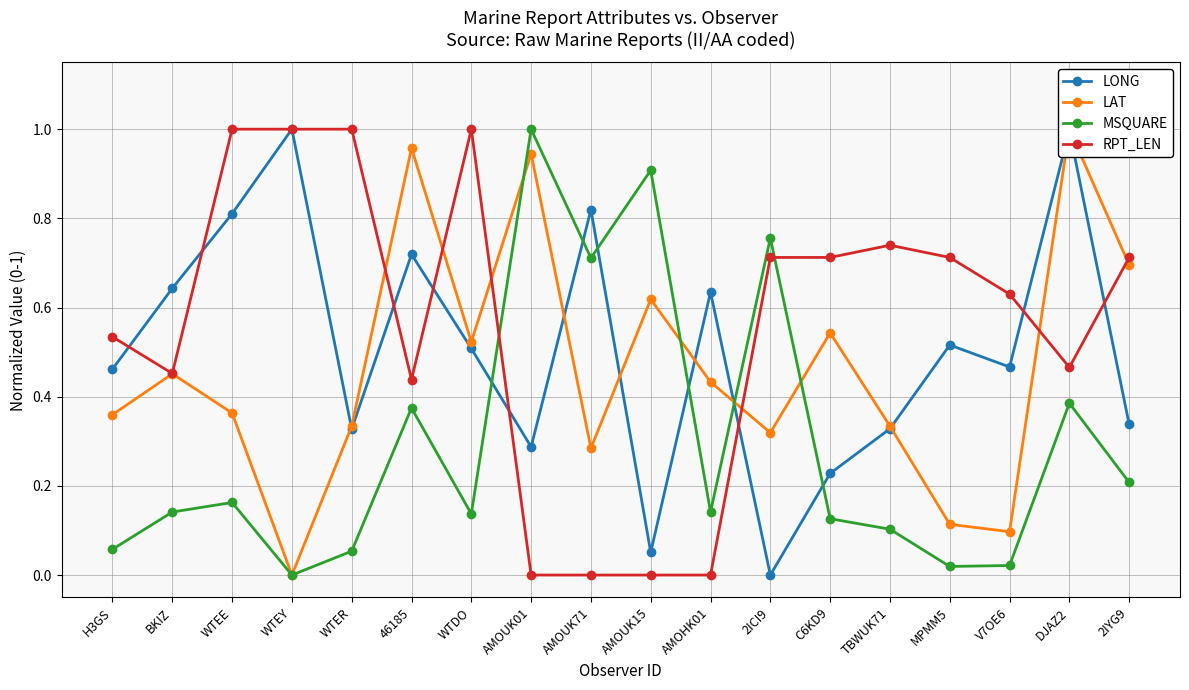

At which category does LAT reach its first local peak?

BKIZ